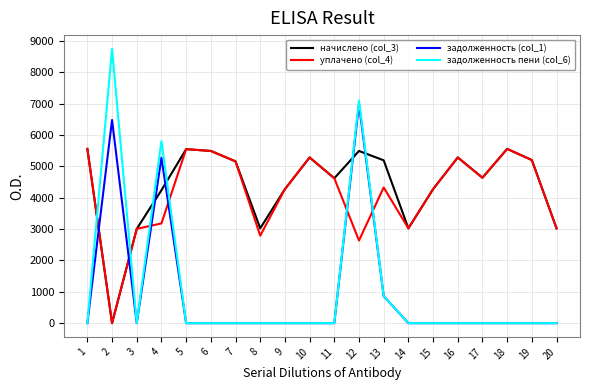

What are all the series names shown in the legend?

начислено (col_3), уплачено (col_4), задолженность (col_1), задолженность пени (col_6)